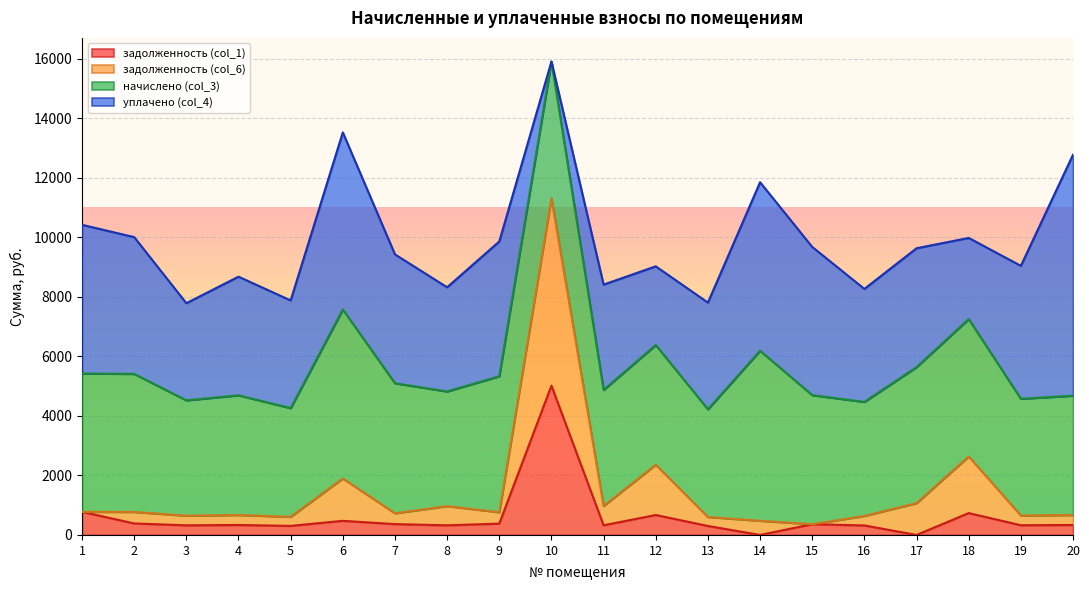

At which category is the sum across all series the highest?

10